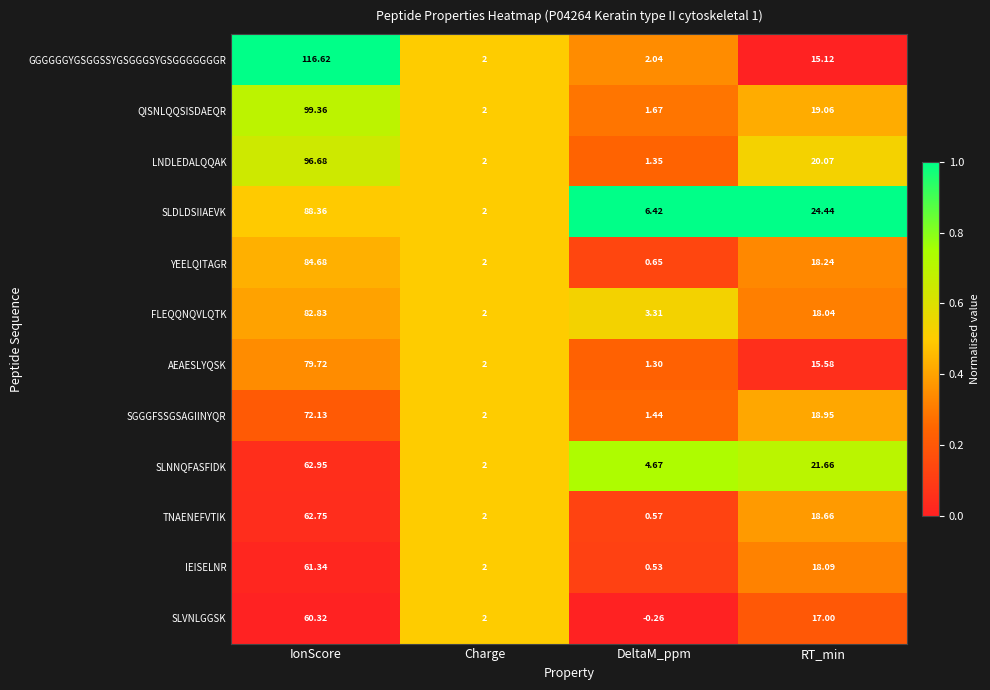

Which series changed the most between IonScore and DeltaM_ppm?

GGGGGGYGSGGSSYGSGGGSYGSGGGGGGGR